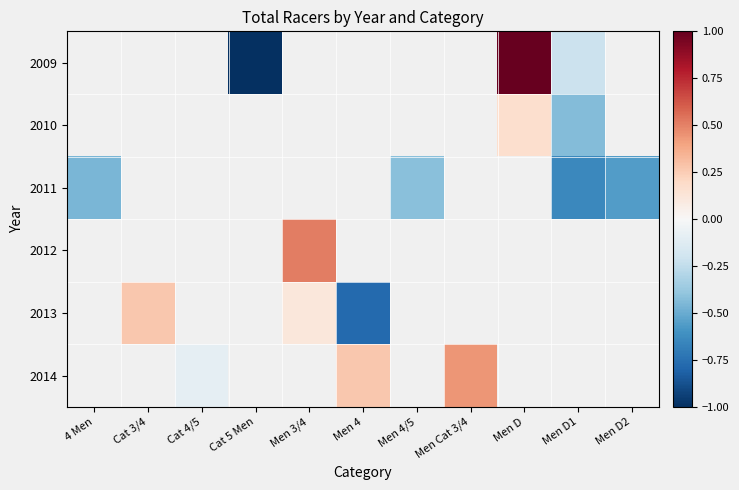

Is it true that 2013 equals -1.2 at Men 4?

False